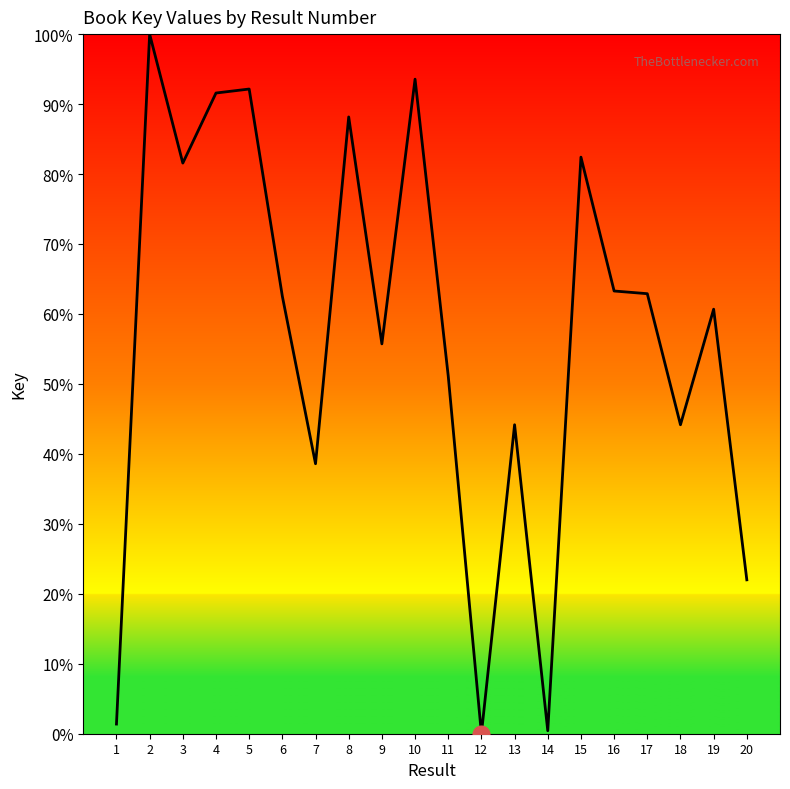

Is it true that the value at 8 is 133.1?

False